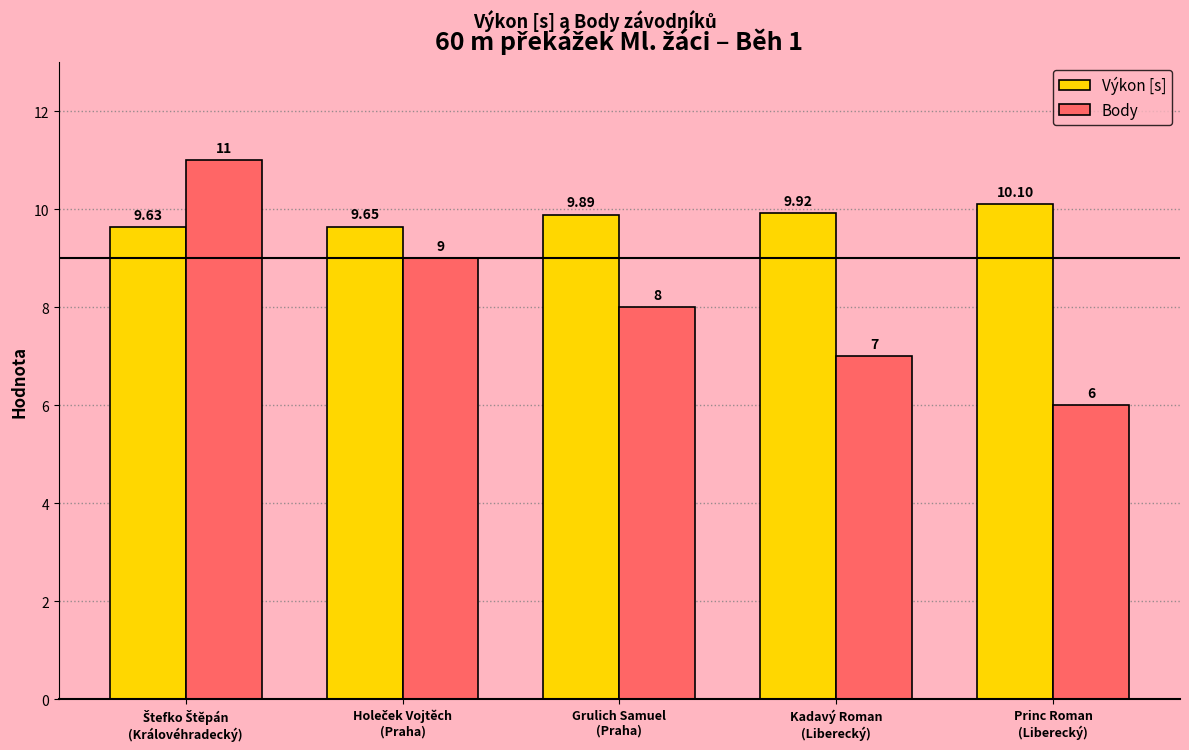

What position from the right is Grulich Samuel
(Praha)?

3